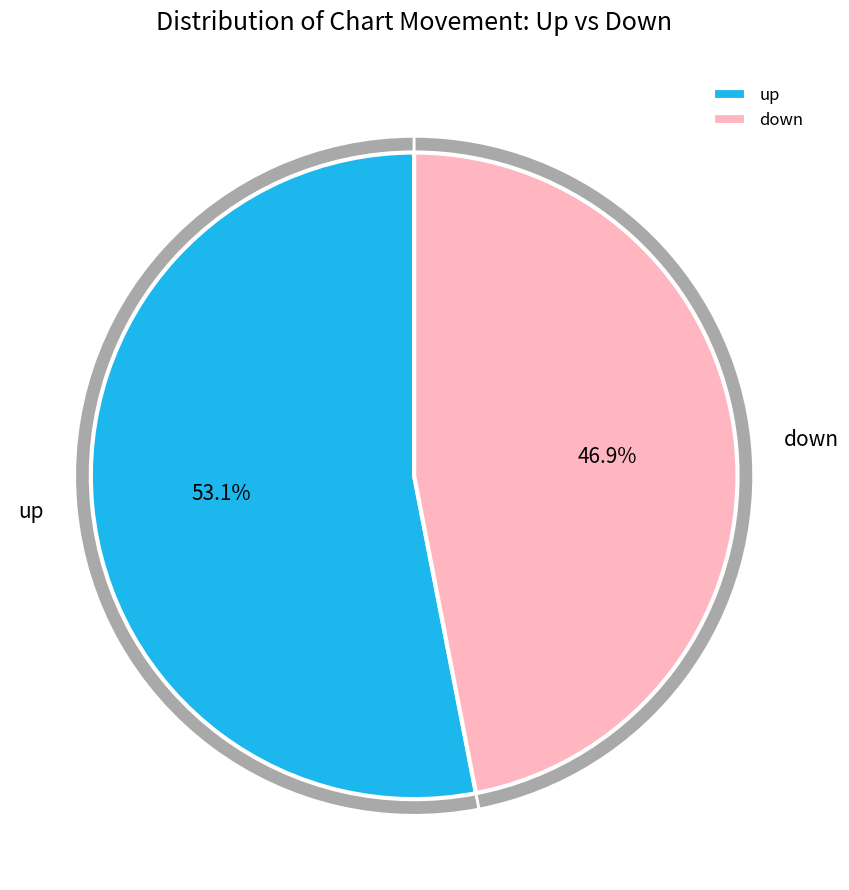

Does down represent more than half of the total?

No